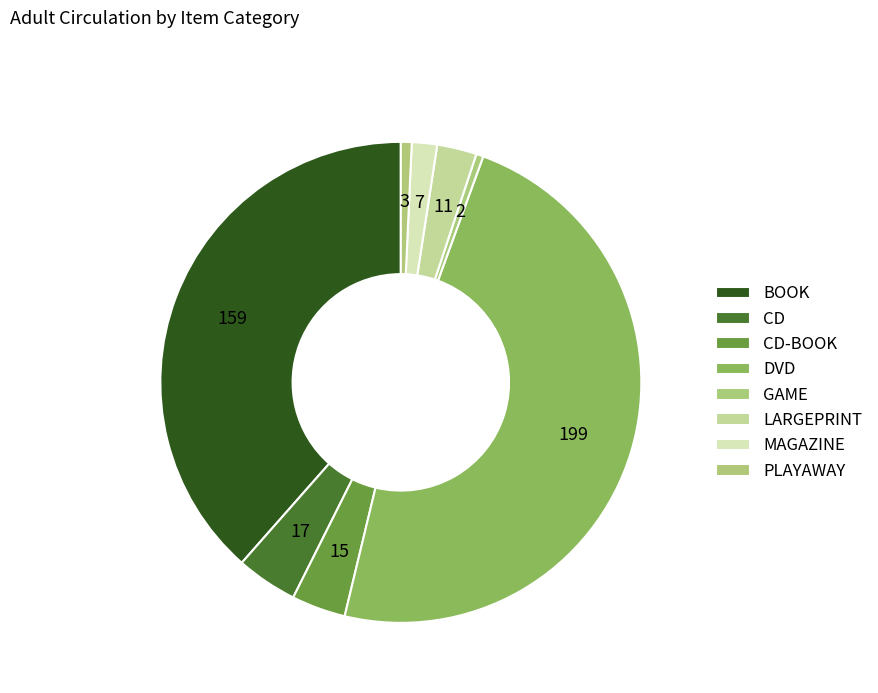

How many slices are in this pie chart?

8